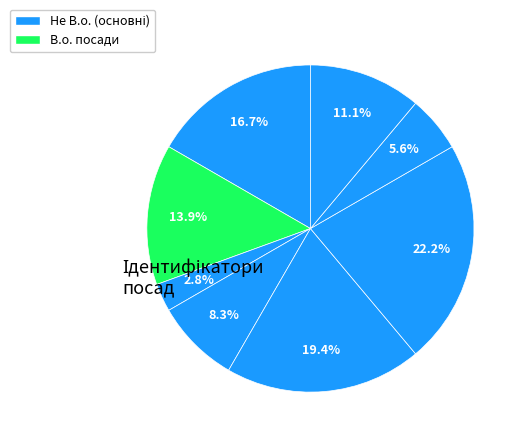

Is there any slice that represents more than half of the pie?

No